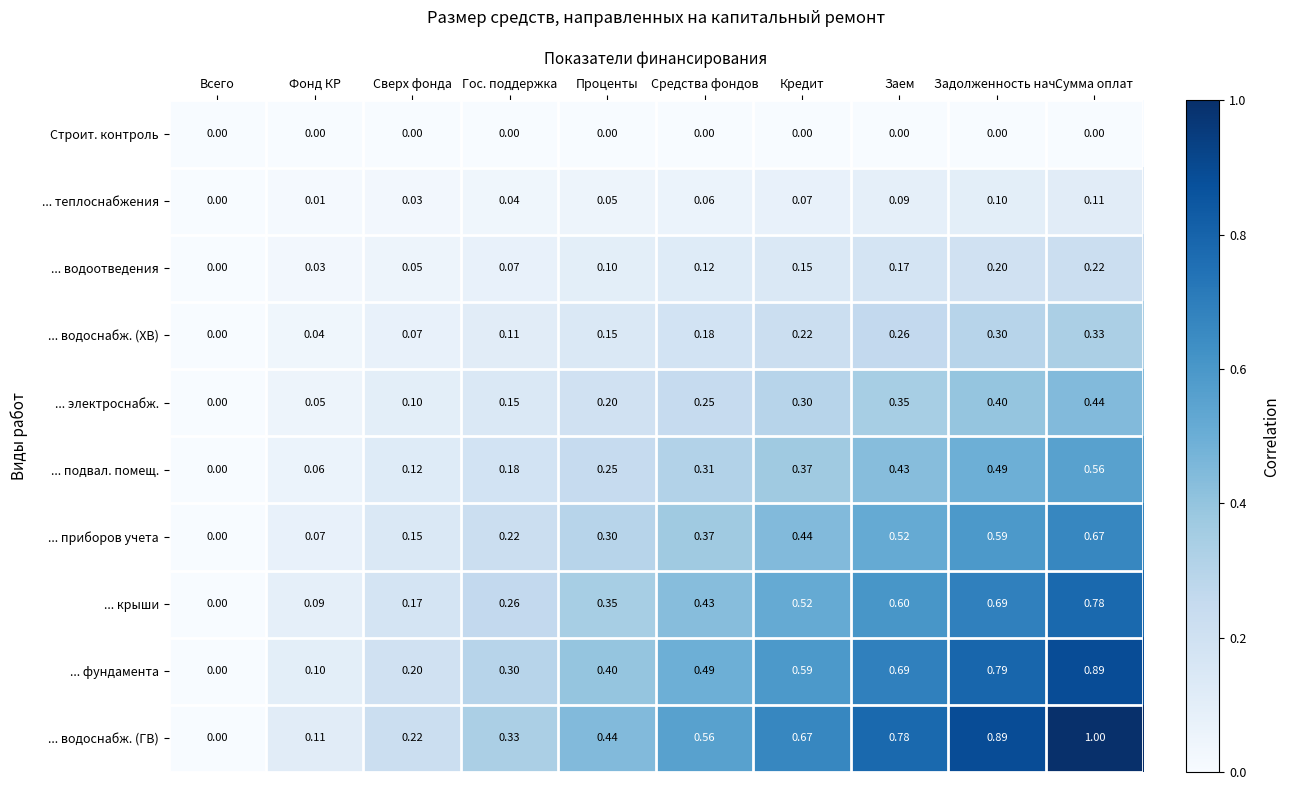

What is the maximum value shown in the chart?

1.0